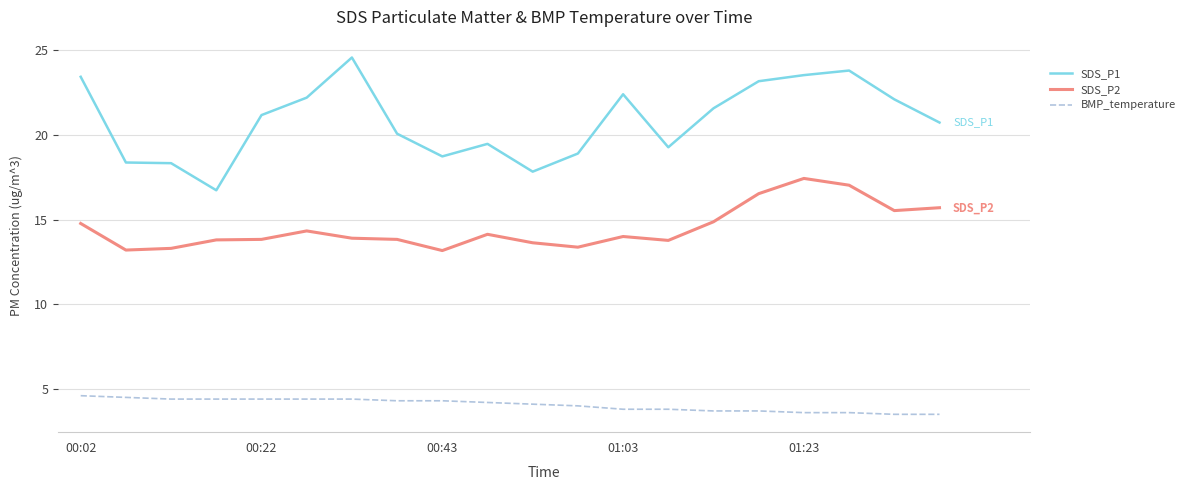

Which series has the largest total across all categories?

SDS_P1